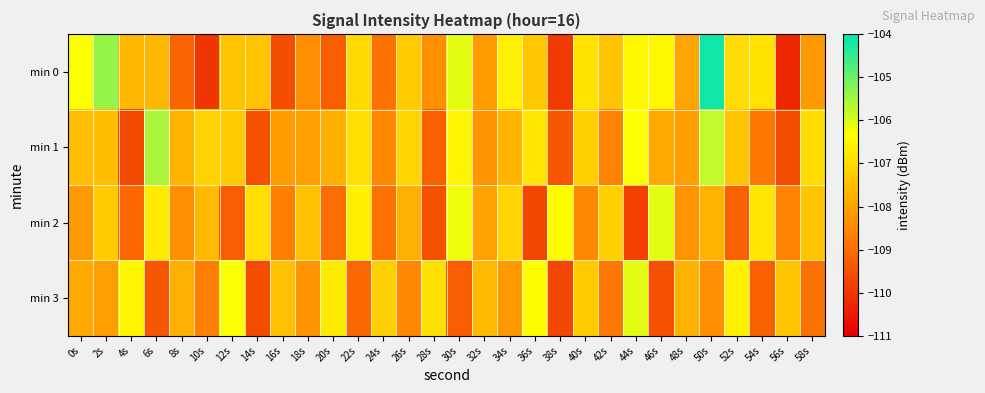

Which label corresponds to the largest value in the chart?

50s